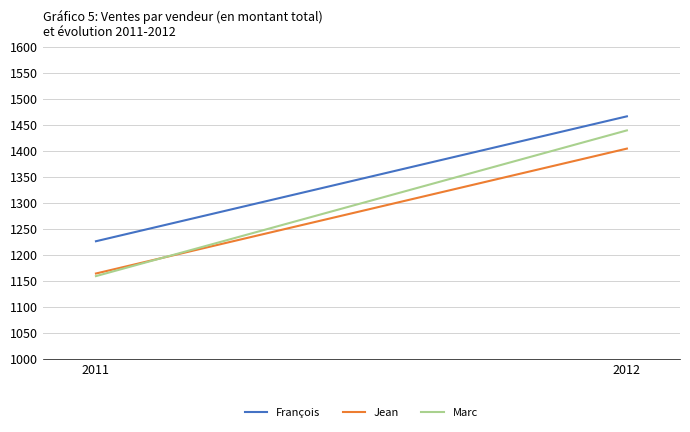

What is the value of the Jean point at the 1st from the left?

1164